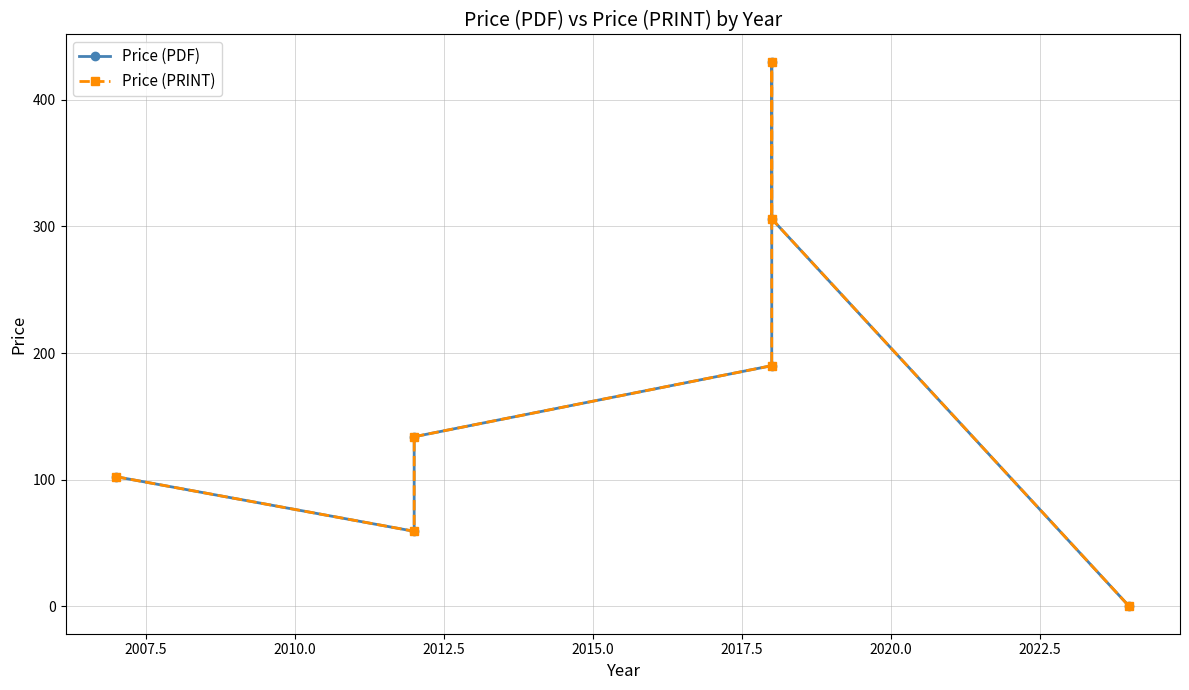

What is the maximum value for Price (PDF)?

430.0